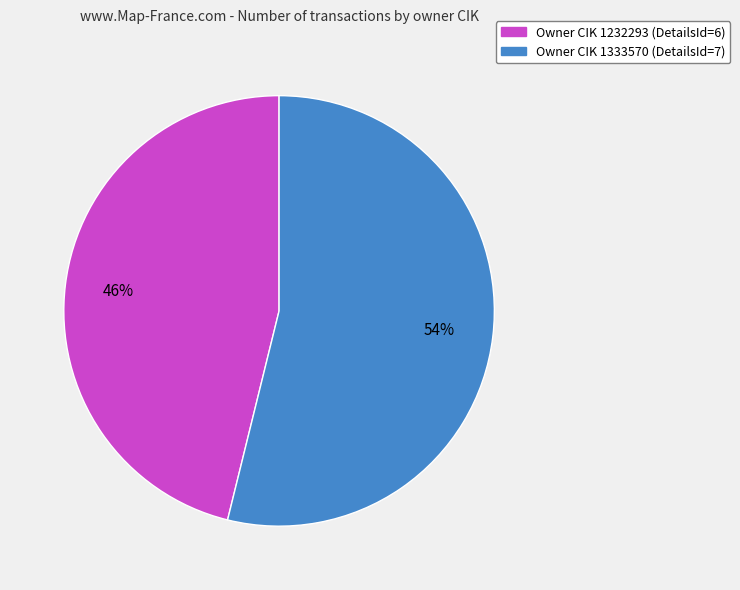

To the nearest percent, what is the average slice percentage?

50%